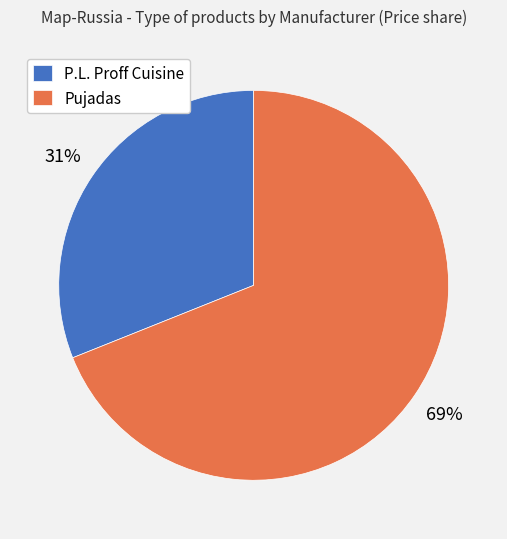

True or false: P.L. Proff Cuisine accounts for 31% of the total.

True